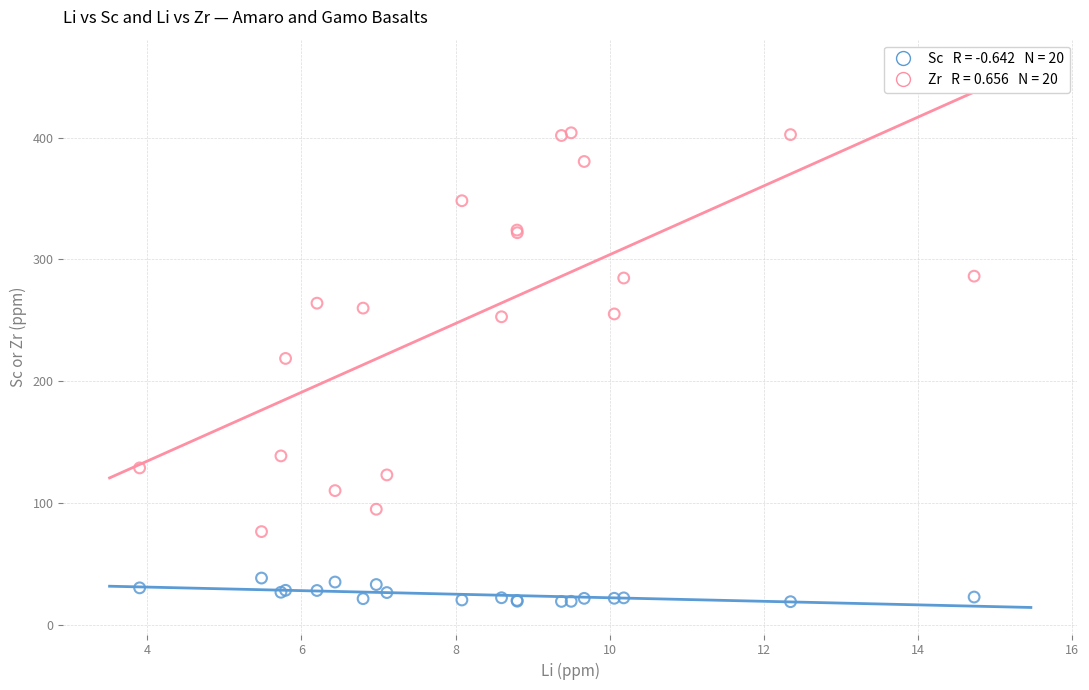

Across all series, what Y value is closest to 211?

218.8